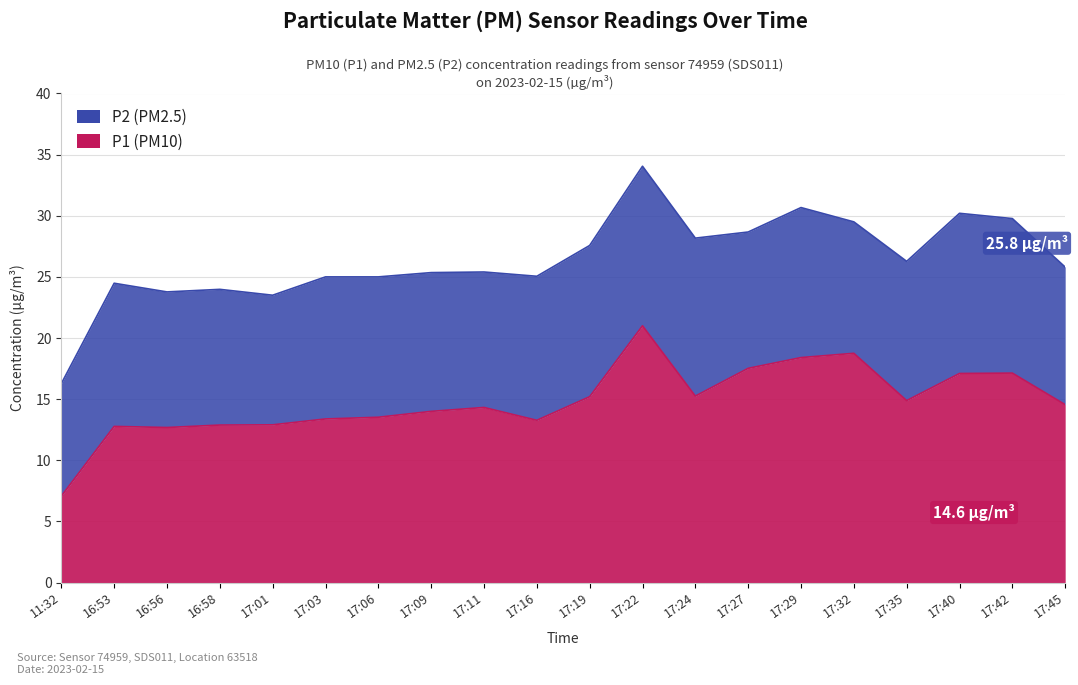

What is the difference between the P2 (PM2.5) values at 16:56 and 17:24?

2.6